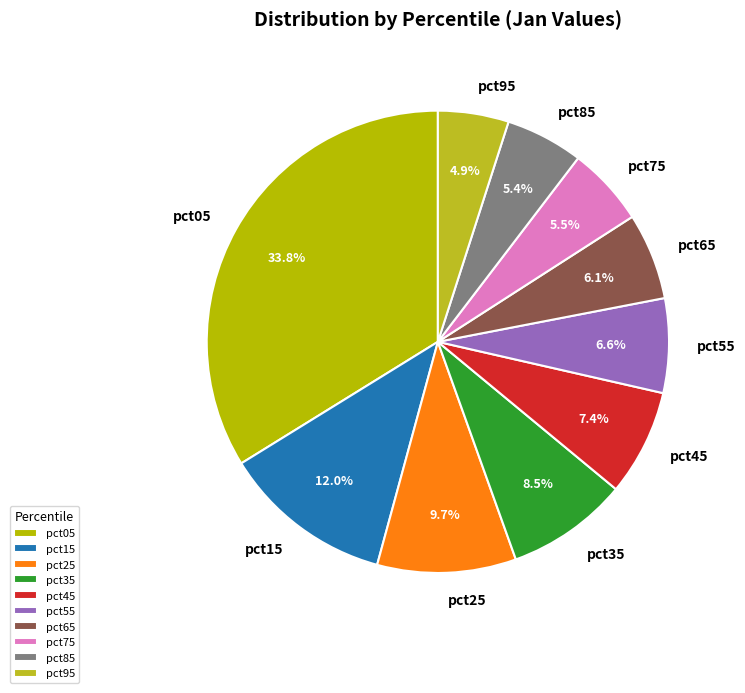

Count the number of slices in the pie.

10